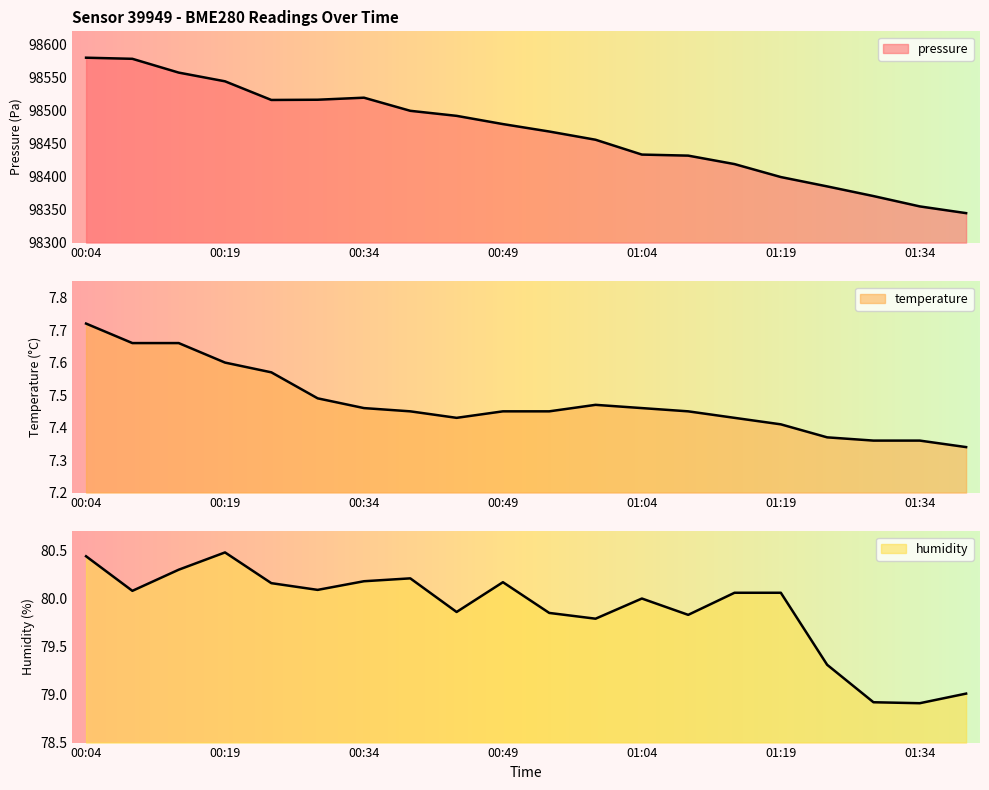

What is the label of the 13th point from the left?

01:04